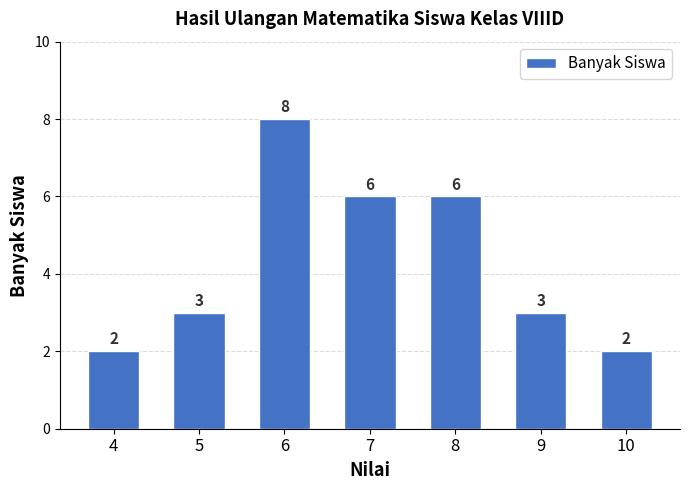

Reading left to right, what are all the values shown in this chart?

2	3	8	6	6	3	2